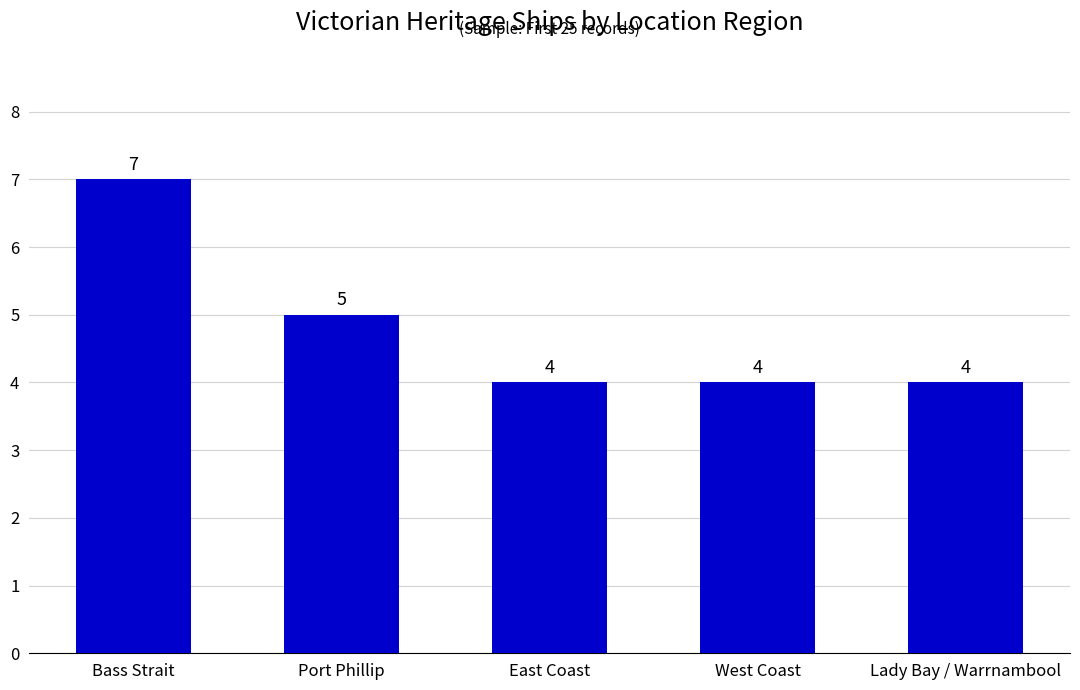

Are the bars grouped side by side (vs. stacked)?

No